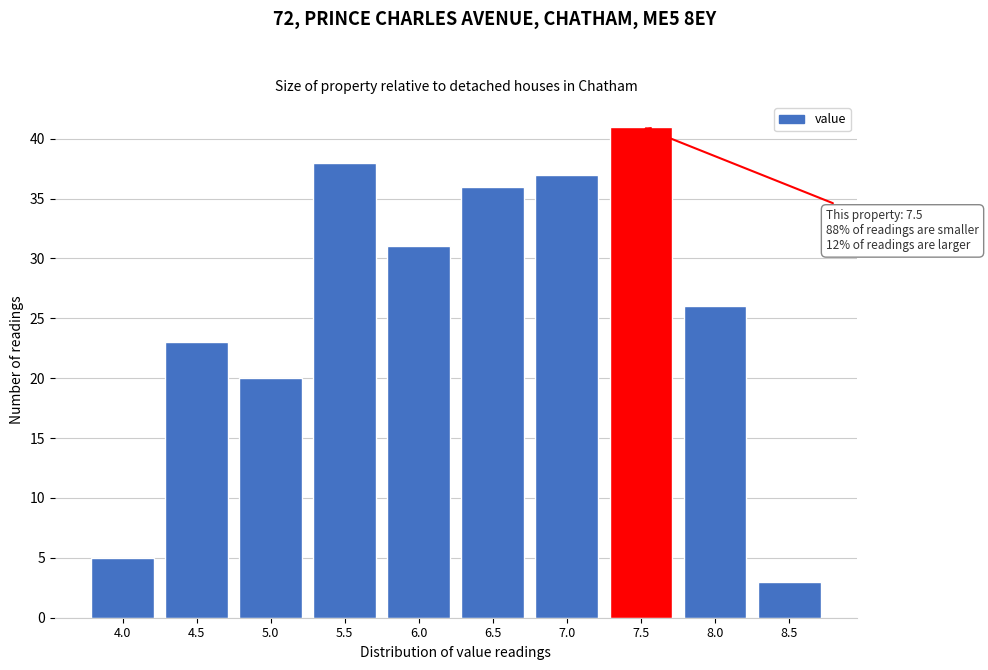

Reading left to right, list all the values displayed in this chart.

5	23	20	38	31	36	37	41	26	3